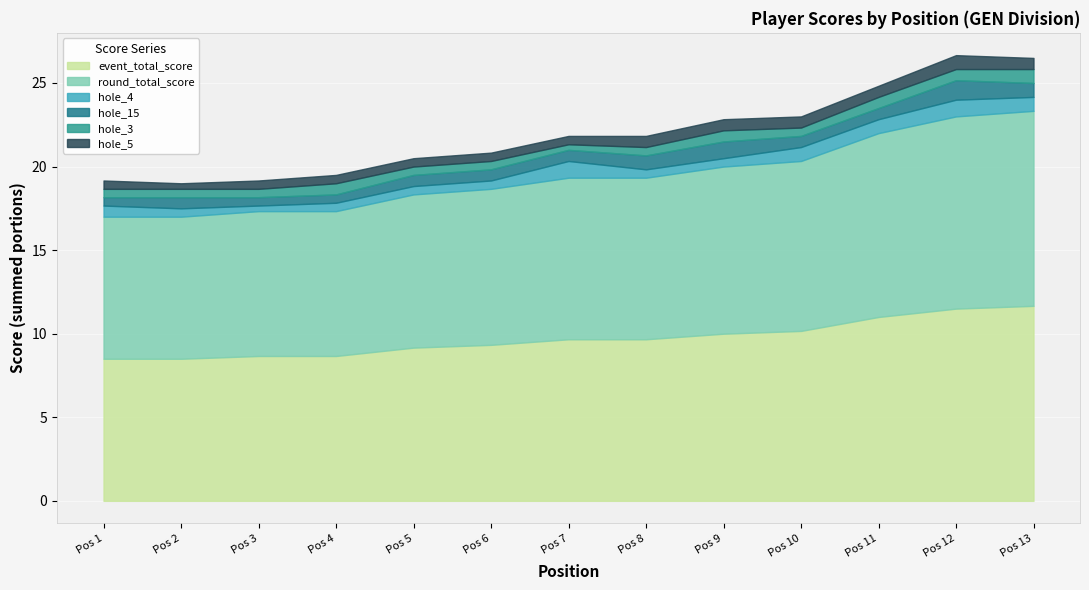

After their last crossing, which series has the higher values: hole_3 or hole_5?

hole_3